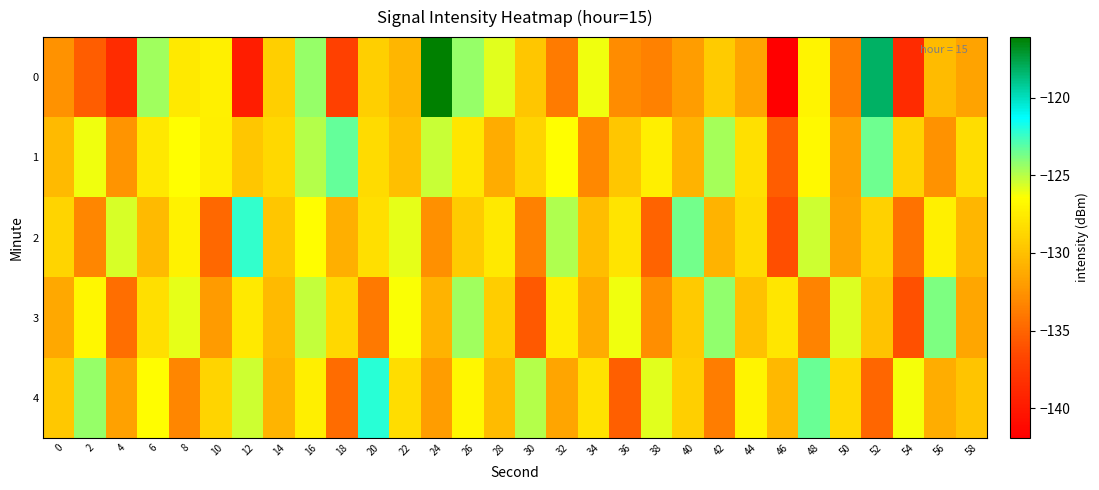

Reading left to right, list all the values displayed in this chart.

0: 0=-132.6	2=-135.4	4=-138.6	6=-124.5	8=-127.7	10=-127.2	12=-139.7	14=-129.1	16=-124.3	18=-137.0	20=-129.2	22=-130.6	24=-116.1	26=-124.3	28=-125.9	30=-129.7	32=-133.8	34=-126.2	36=-132.9	38=-133.5	40=-132.0	42=-129.3	44=-131.5	46=-141.9	48=-127.0	50=-133.7	52=-118.2	54=-138.7	56=-130.3	58=-131.7
1: 0=-130.4	2=-126.1	4=-132.5	6=-127.7	8=-126.4	10=-127.4	12=-129.6	14=-128.7	16=-125.0	18=-123.3	20=-128.5	22=-130.1	24=-125.3	26=-127.8	28=-131.2	30=-128.9	32=-126.4	34=-133.1	36=-129.7	38=-127.3	40=-130.8	42=-124.6	44=-128.2	46=-135.4	48=-126.7	50=-131.9	52=-123.5	54=-129.0	56=-132.6	58=-128.4
2: 0=-128.9	2=-133.2	4=-125.6	6=-130.4	8=-127.1	10=-134.8	12=-122.3	14=-129.7	16=-126.5	18=-131.0	20=-128.3	22=-125.9	24=-132.7	26=-129.4	28=-127.6	30=-133.5	32=-124.8	34=-130.2	36=-127.9	38=-135.1	40=-123.6	42=-130.8	44=-128.5	46=-136.2	48=-125.4	50=-131.7	52=-129.1	54=-134.3	56=-127.2	58=-130.6
3: 0=-131.4	2=-126.8	4=-134.5	6=-128.3	8=-125.9	10=-132.1	12=-127.6	14=-130.4	16=-125.2	18=-128.7	20=-133.9	22=-126.3	24=-130.8	26=-124.5	28=-129.3	30=-135.6	32=-127.4	34=-131.2	36=-126.1	38=-132.8	40=-129.5	42=-124.2	44=-130.0	46=-127.8	48=-133.4	50=-125.7	52=-129.9	54=-136.1	56=-123.8	58=-131.5
4: 0=-129.6	2=-124.3	4=-131.8	6=-126.5	8=-133.2	10=-128.9	12=-125.4	14=-130.7	16=-127.3	18=-134.6	20=-122.1	22=-128.4	24=-132.0	26=-126.8	28=-130.3	30=-124.9	32=-131.6	34=-128.1	36=-135.3	38=-125.8	40=-129.2	42=-133.7	44=-127.0	46=-130.5	48=-123.4	50=-128.6	52=-134.9	54=-126.2	56=-131.1	58=-129.8